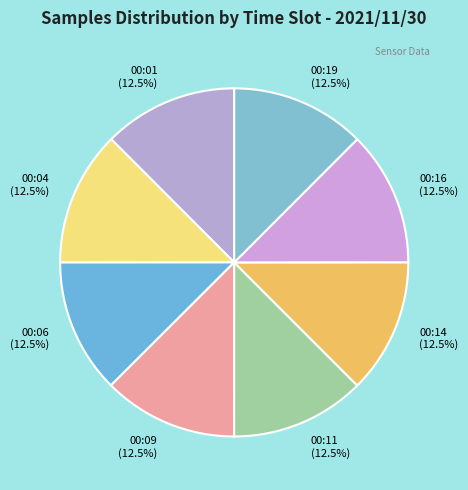

Does 00:09 account for over 50% of the chart?

No